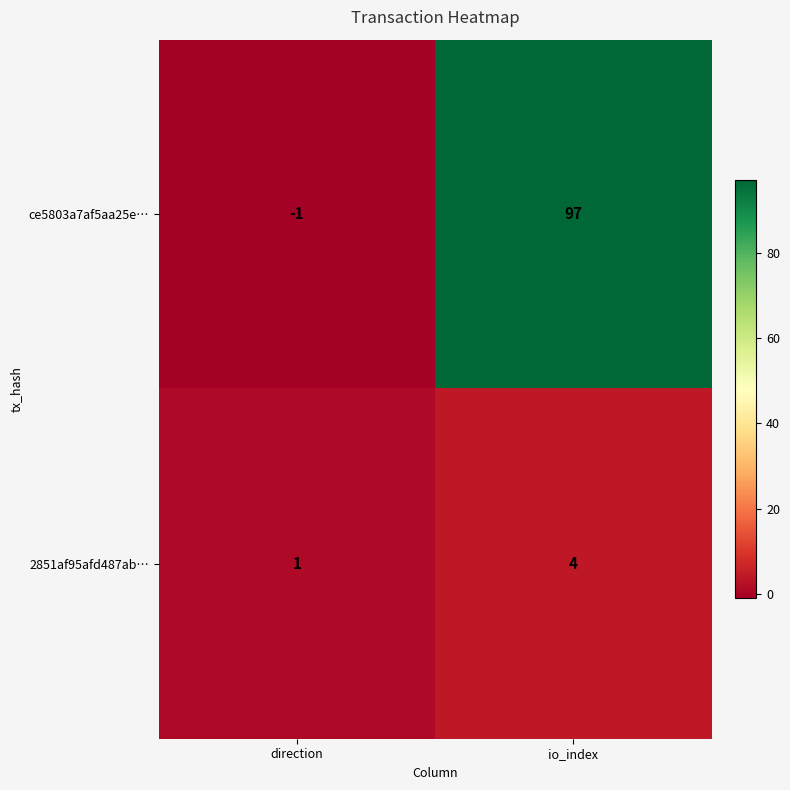

What is the highest value of the 2851af95afd487ab… series?

4